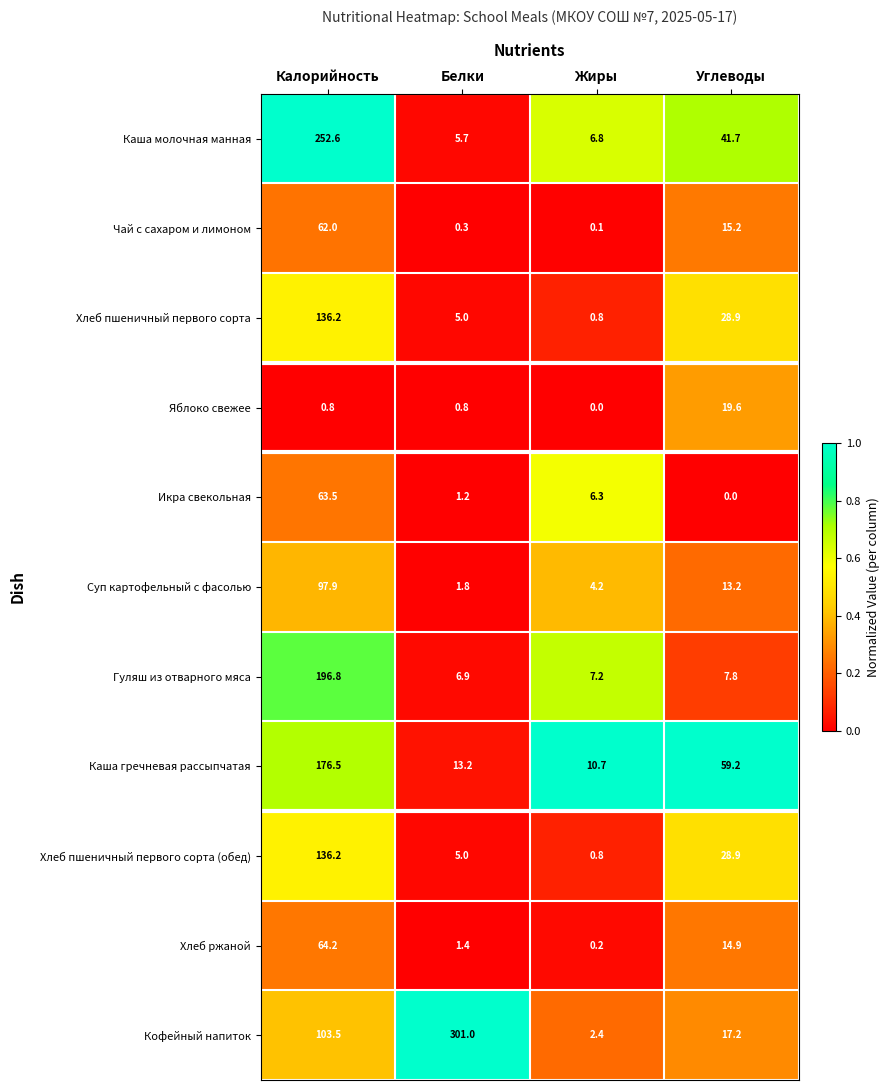

At which label does Хлеб пшеничный первого сорта reach its peak?

Калорийность